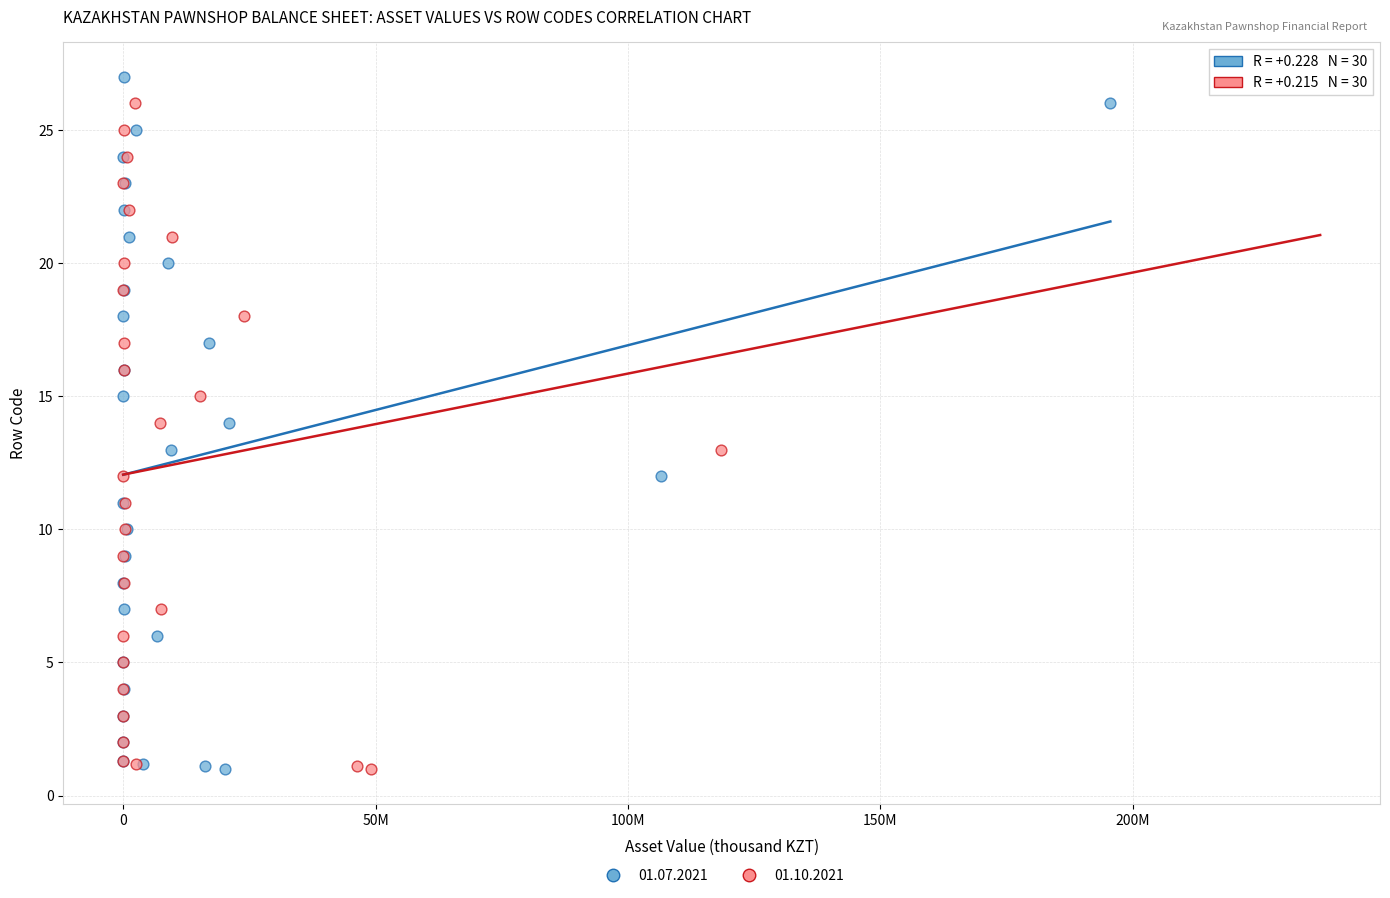

What are all the series names shown in the legend?

01.07.2021, 01.10.2021